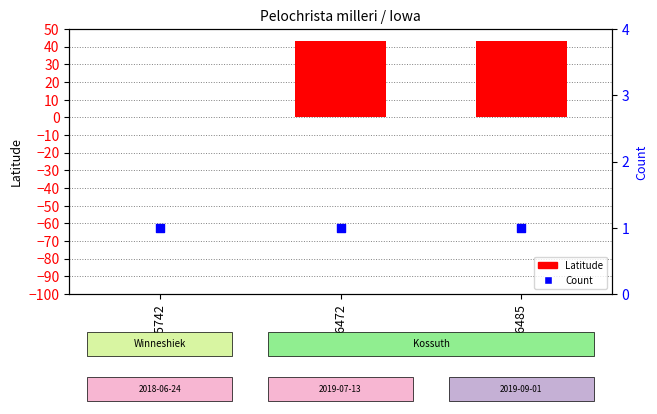

Is the value of count (right) at 225742 greater than the value of Latitude at 246472?

No